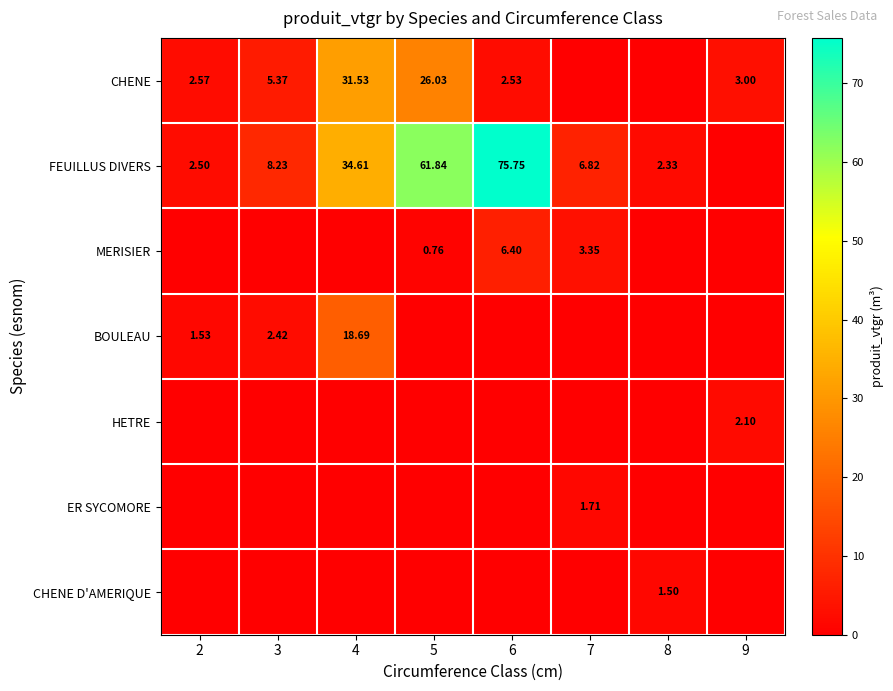

At which category is the sum across all series the highest?

5